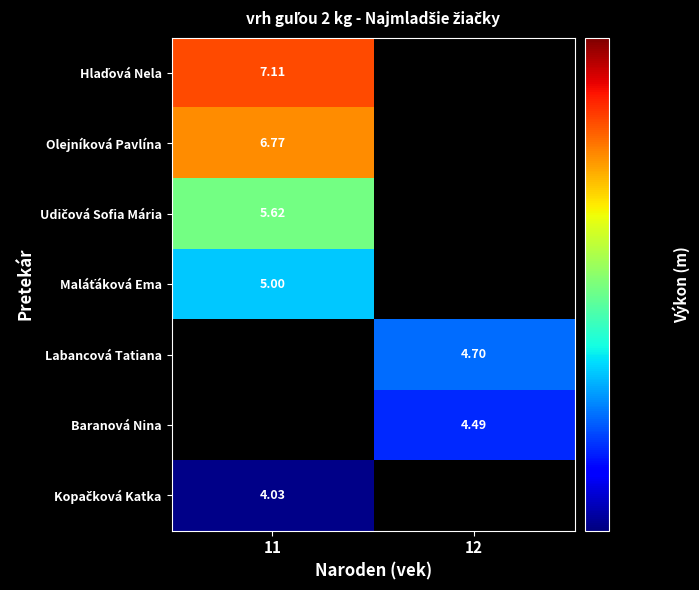

The value of Kopačková Katka at 11 is 6.0. True or false?

False